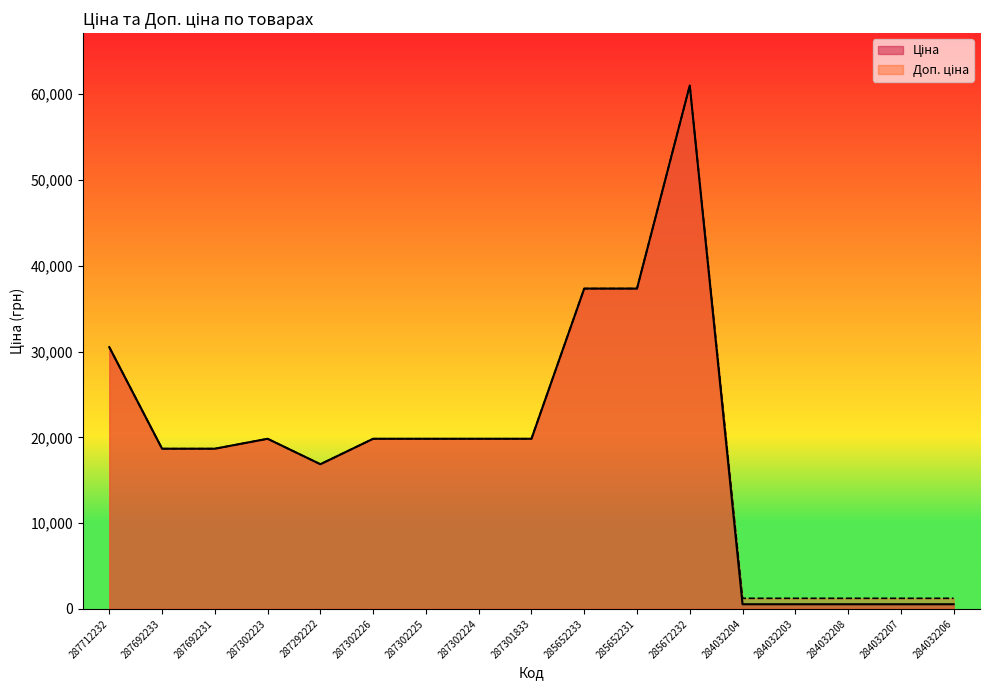

At 287302226, list the series in order from largest to smallest.

Ціна, Доп. ціна